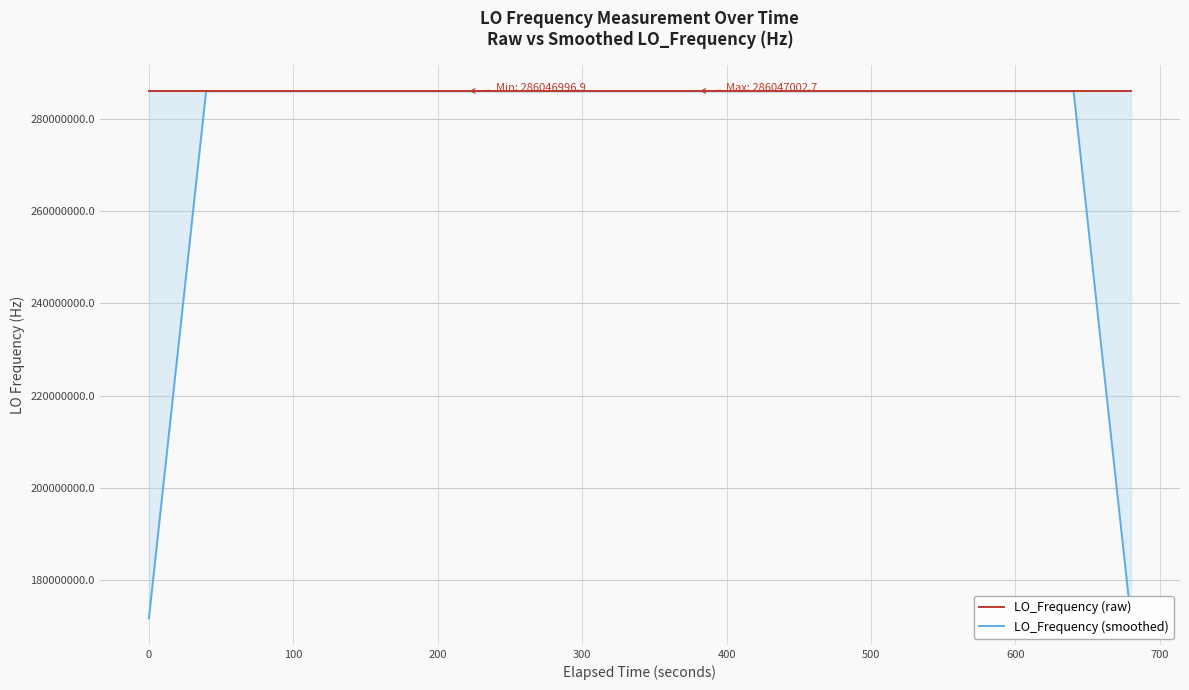

Rank the series by their maximum value, from highest to lowest.

LO_Frequency (raw), LO_Frequency (smoothed)